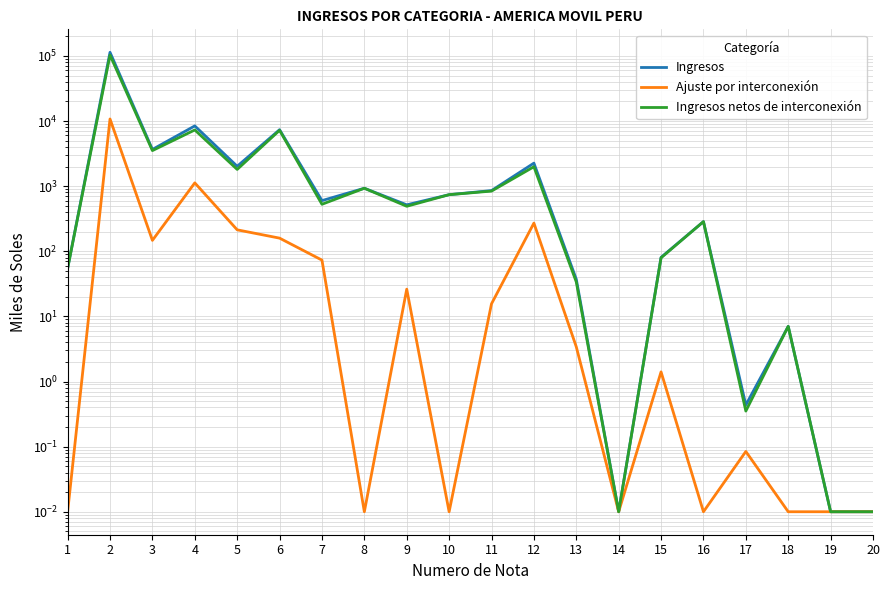

Which series has the widest spread of values?

Ingresos